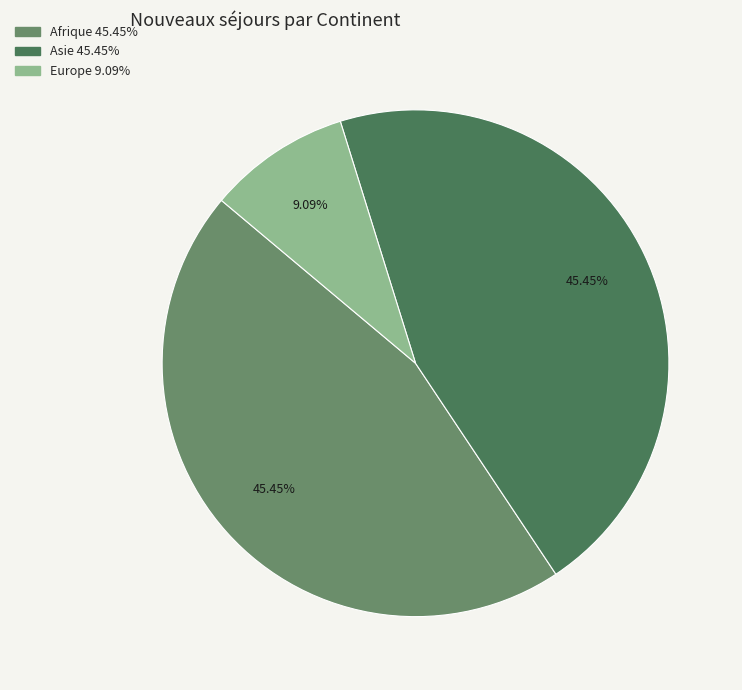

Between Europe and Asie, which is larger?

Asie